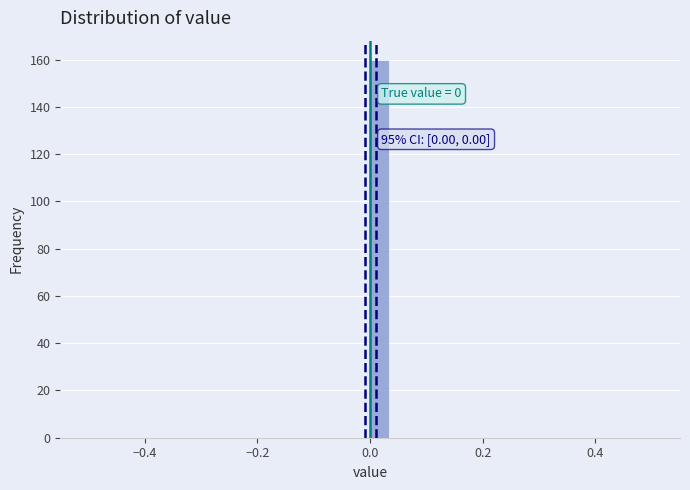

Around what value on the x-axis is the tallest bar? Give the approximate position of its centre, as read against the axis.

0.02